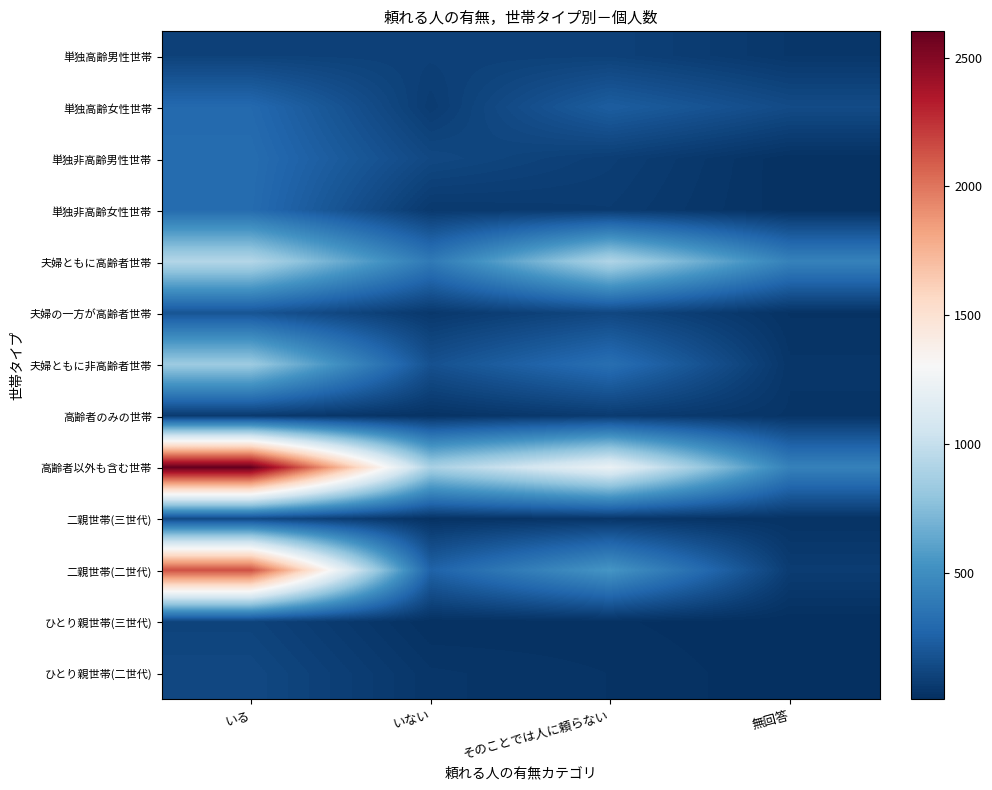

List the series in order of their peak value, highest first.

高齢者以外も含む世帯, 二親世帯(二世代), 夫婦ともに高齢者世帯, 夫婦ともに非高齢者世帯, 単独非高齢男性世帯, 単独非高齢女性世帯, 単独高齢女性世帯, 夫婦の一方が高齢者世帯, 二親世帯(三世代), ひとり親世帯(二世代), ひとり親世帯(三世代), 単独高齢男性世帯, 高齢者のみの世帯